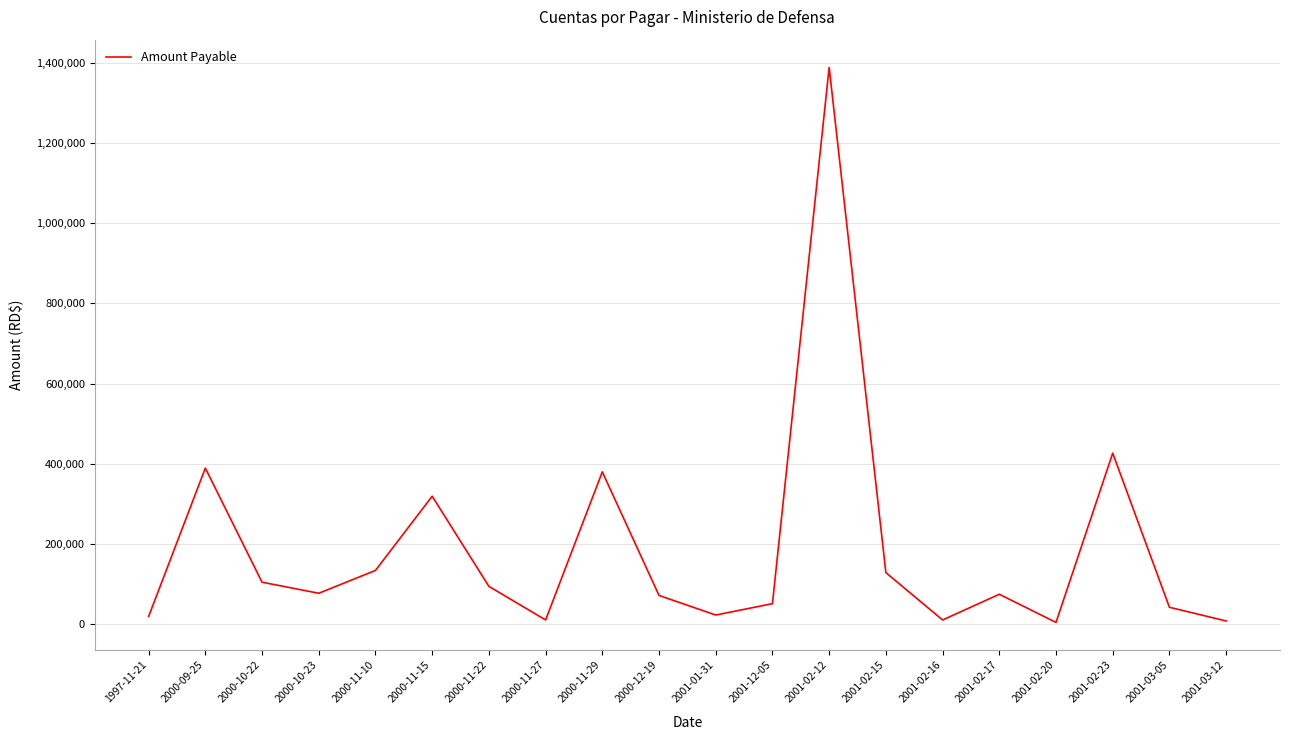

At which label is the value closest to 696356?

2001-02-23